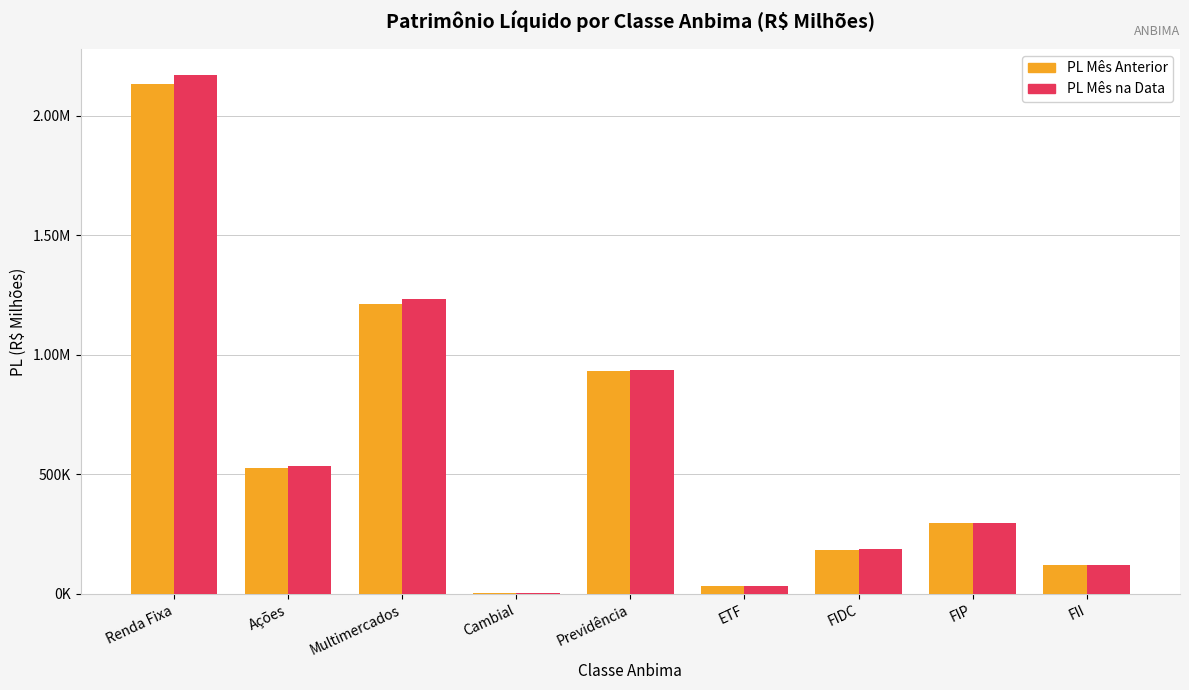

What is the difference between the second highest and second lowest values in the PL Mês na Data series?

1201810.6